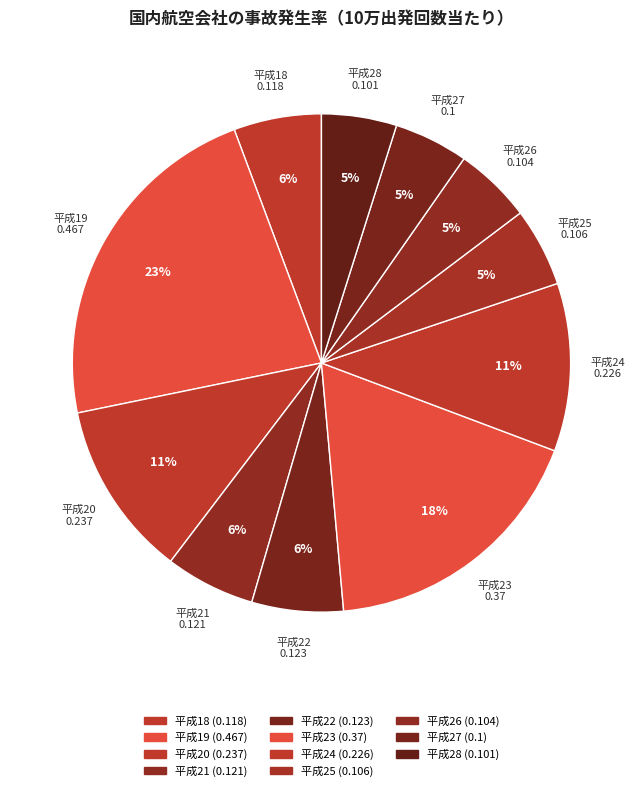

Rank the categories by value from lowest to highest.

平成27, 平成28, 平成26, 平成25, 平成18, 平成21, 平成22, 平成24, 平成20, 平成23, 平成19